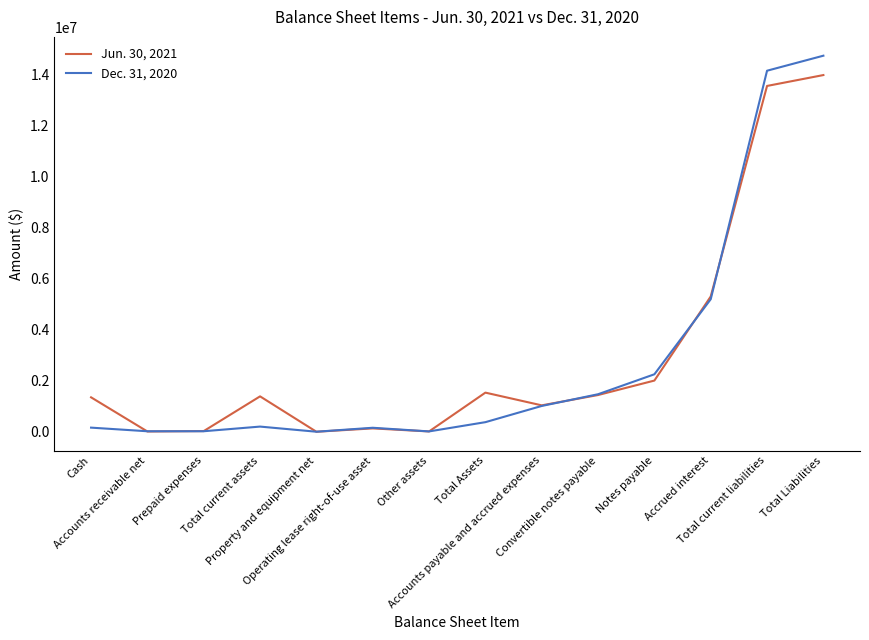

What is the greatest value displayed?

14718000